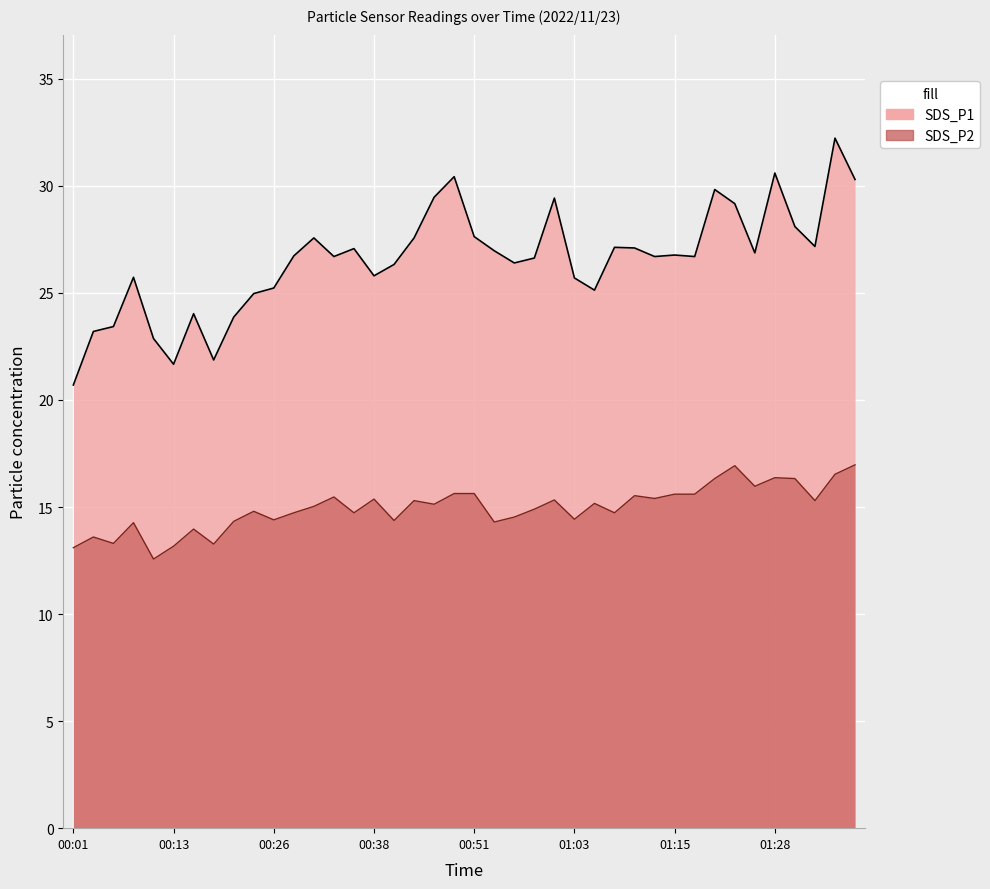

What is the difference between the highest and lowest values at 00:48?

14.8